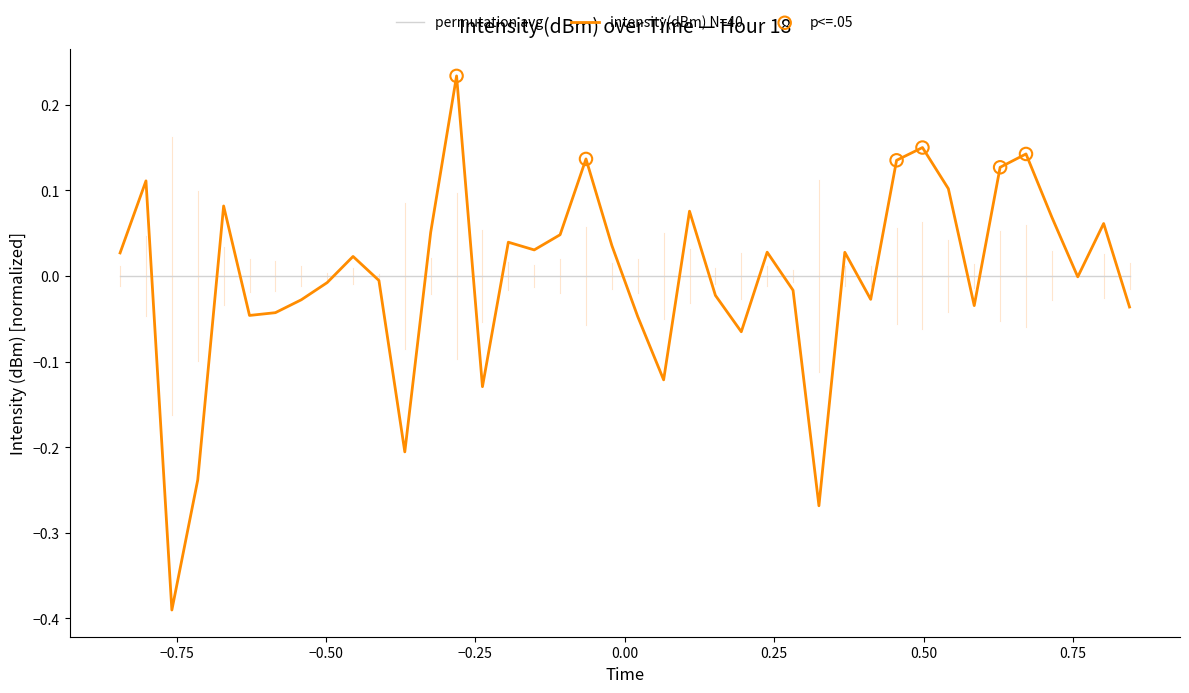

Which series has the largest range (max minus min)?

intensity(dBm) N=40